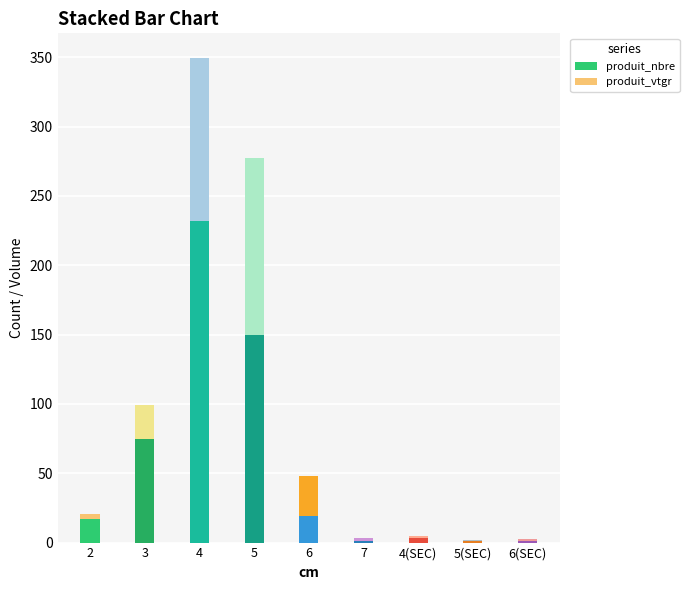

At which category is the sum across all series the highest?

4